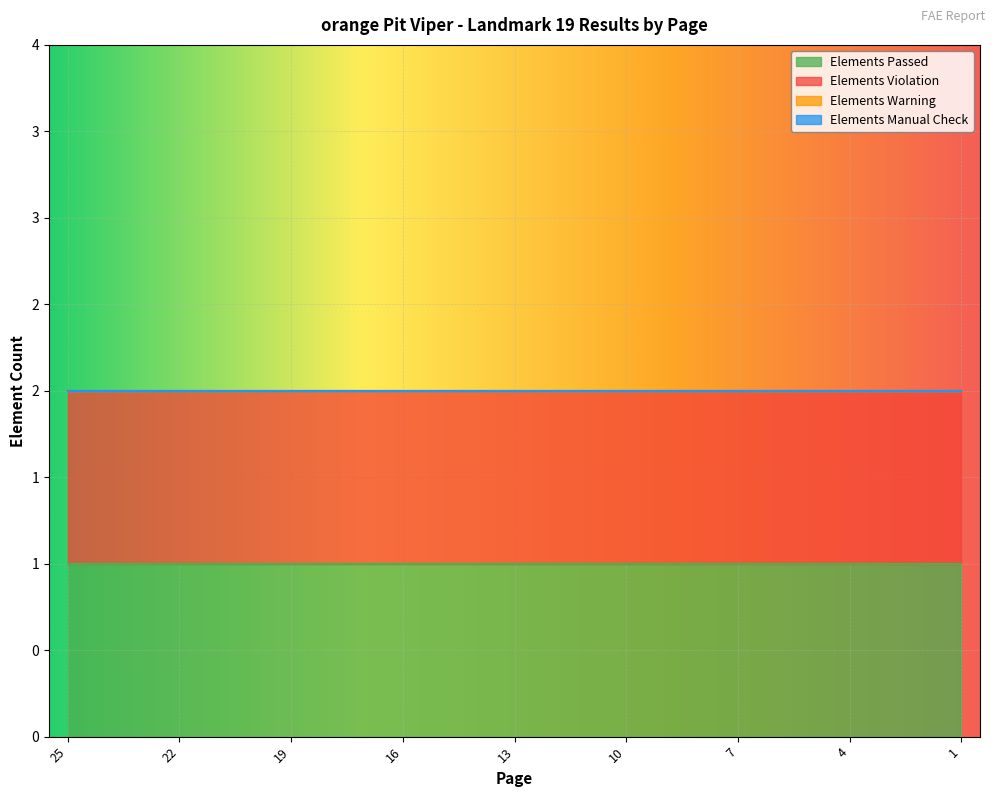

At which category does the chart reach its minimum across all series?

25